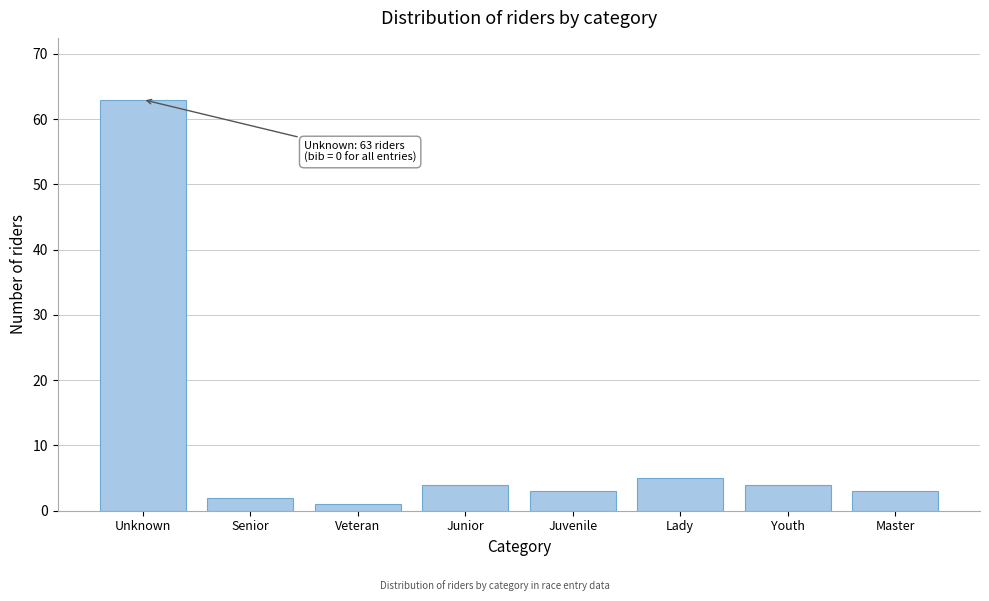

Reading left to right, transcribe all the data shown in this chart.

Unknown=63	Senior=2	Veteran=1	Junior=4	Juvenile=3	Lady=5	Youth=4	Master=3